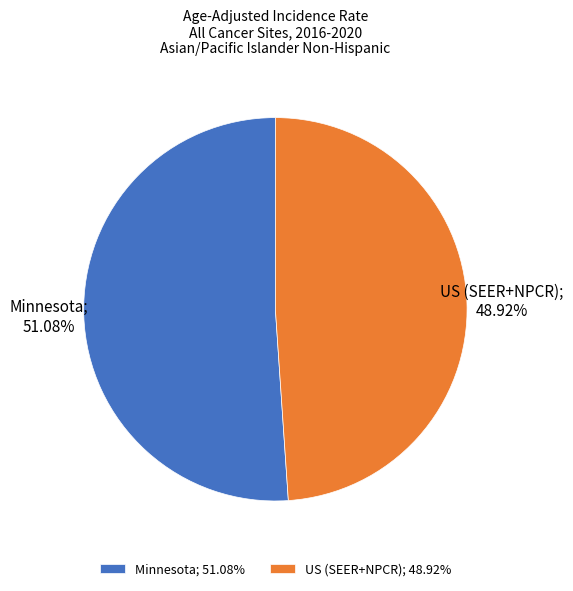

Is there a majority slice in this chart?

Yes